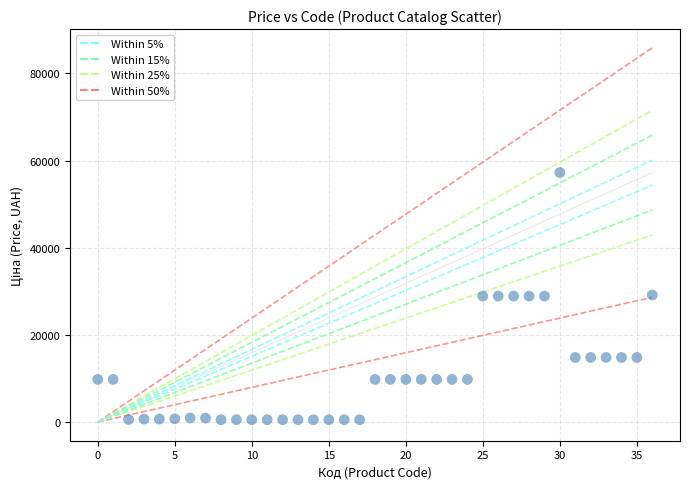

What is the range of Y values (max minus min)?

56729.8